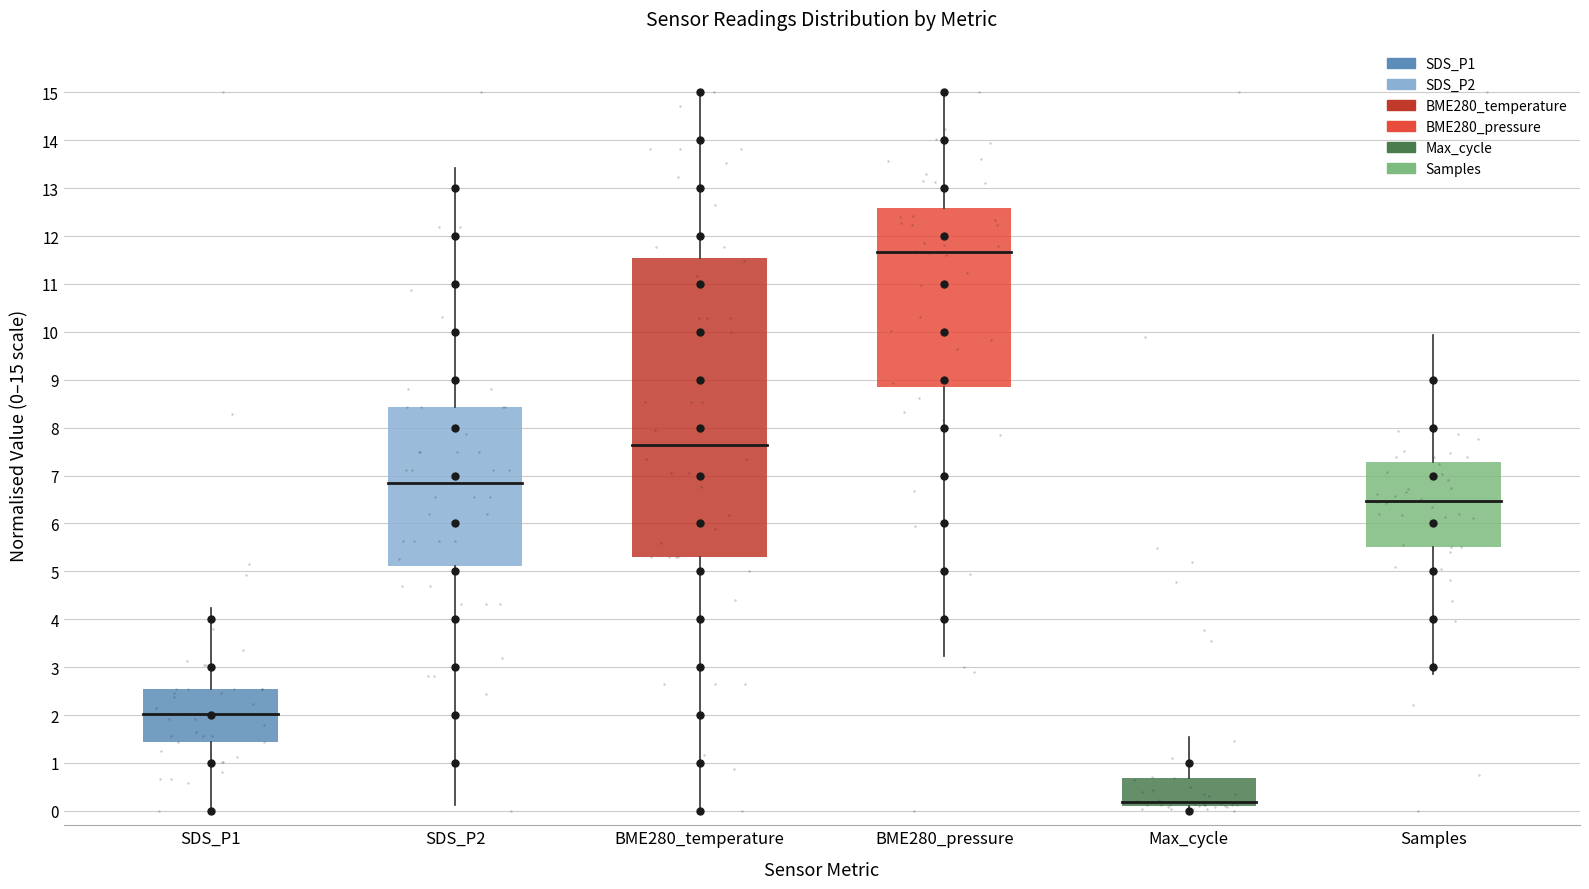

Which series has the largest total across all categories?

BME280_pressure